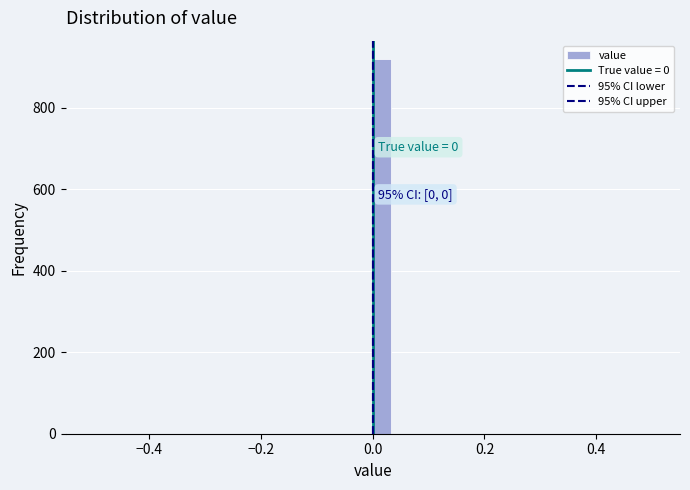

Around what value on the x-axis is the tallest bar? Give the approximate position of its centre, as read against the axis.

0.02